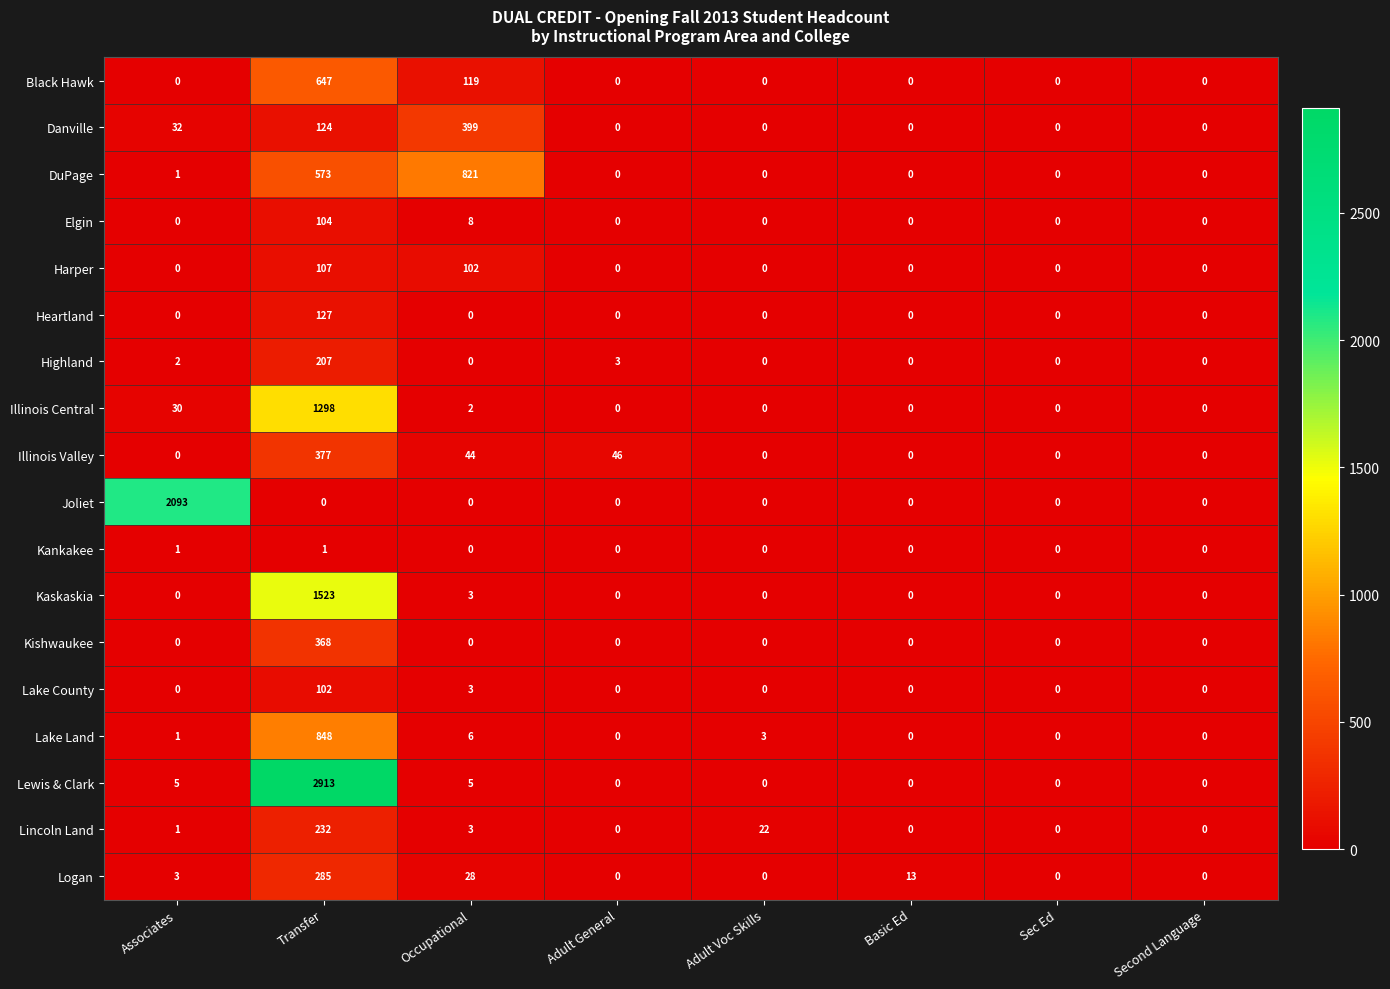

At how many categories does at least one series exceed 2612?

1